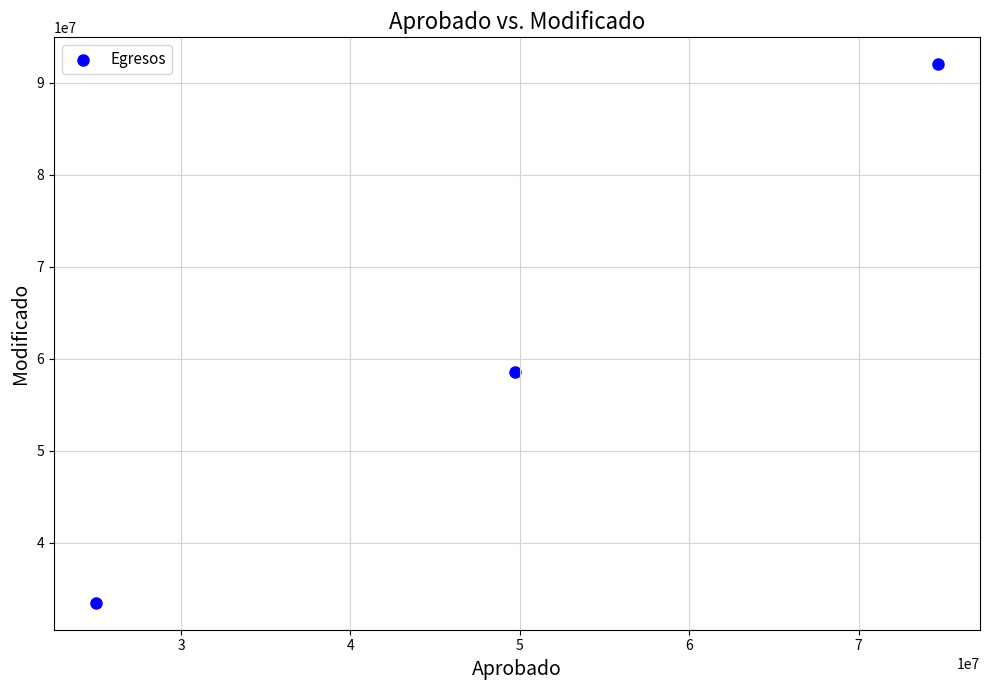

What is the range of X values (max minus min)?

49692749.0